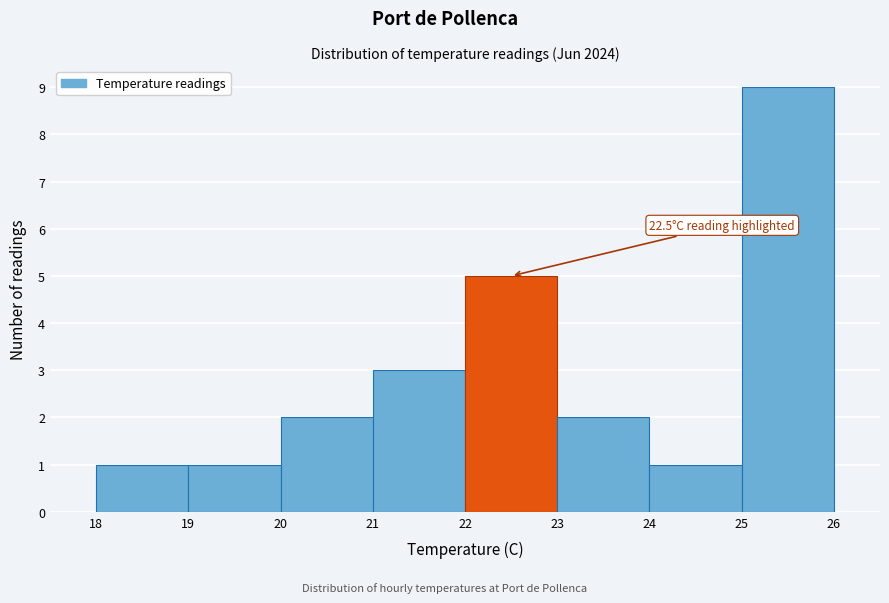

Which range on the x-axis has the tallest bar?

25 to 26